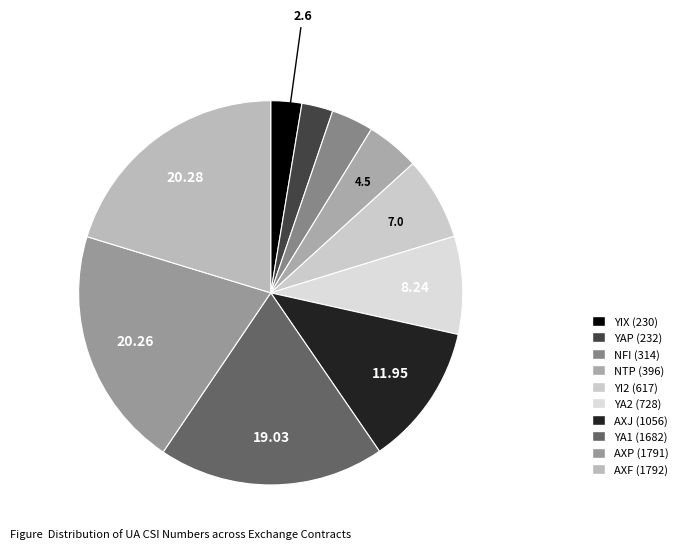

How many segments does this pie chart have?

10